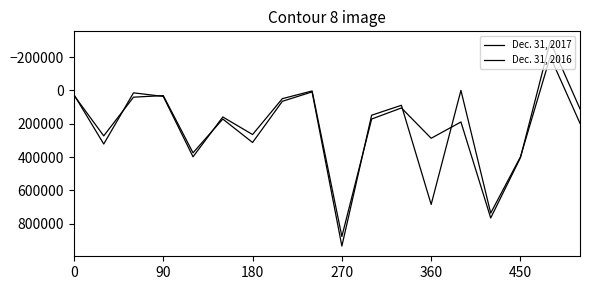

Which series has the widest spread of values?

Dec. 31, 2017